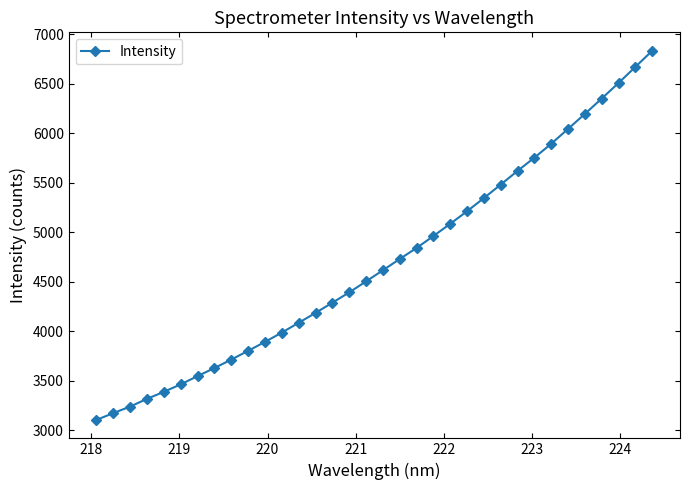

Reading left to right, extract all data points from this chart.

3106.0	3174.4	3240.8	3318.7	3389.4	3465.4	3548.2	3630.1	3715.2	3803.9	3893.7	3988.0	4086.9	4186.4	4289.7	4393.5	4504.7	4617.1	4731.0	4842.2	4962.8	5086.5	5213.4	5346.0	5482.7	5620.5	5754.3	5894.3	6044.5	6195.9	6351.0	6507.9	6670.5	6832.8